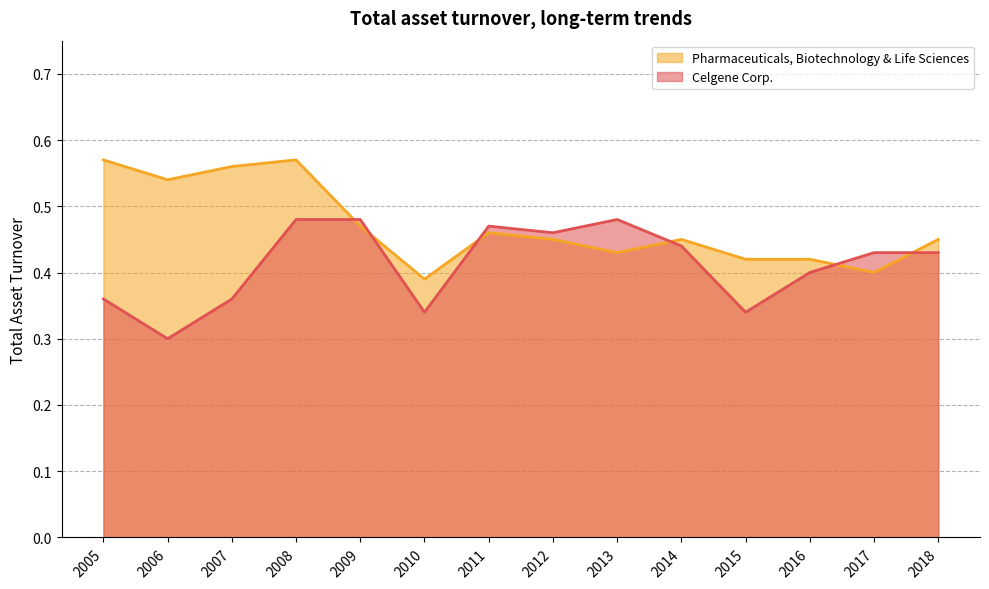

What is the total value across all series at 2012?

0.9